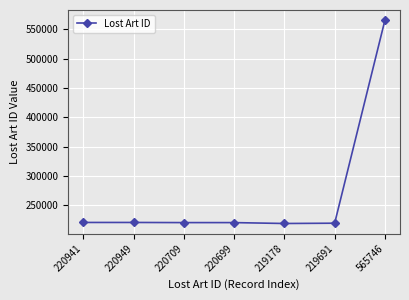

What position from the left is 220699?

4